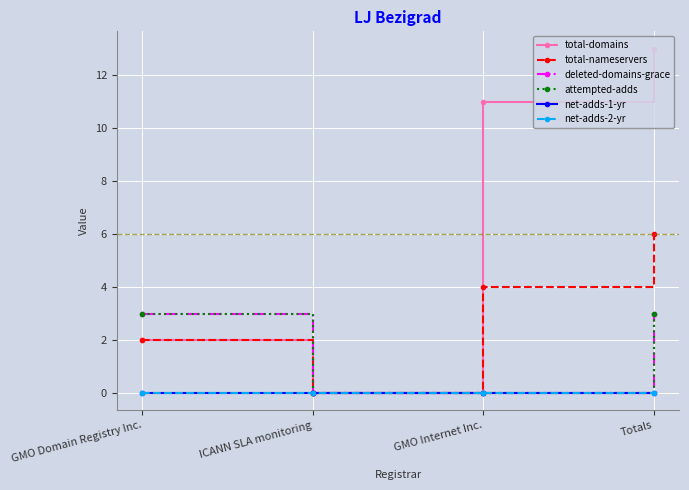

Which category has the lowest value in the deleted-domains-grace series?

ICANN SLA monitoring